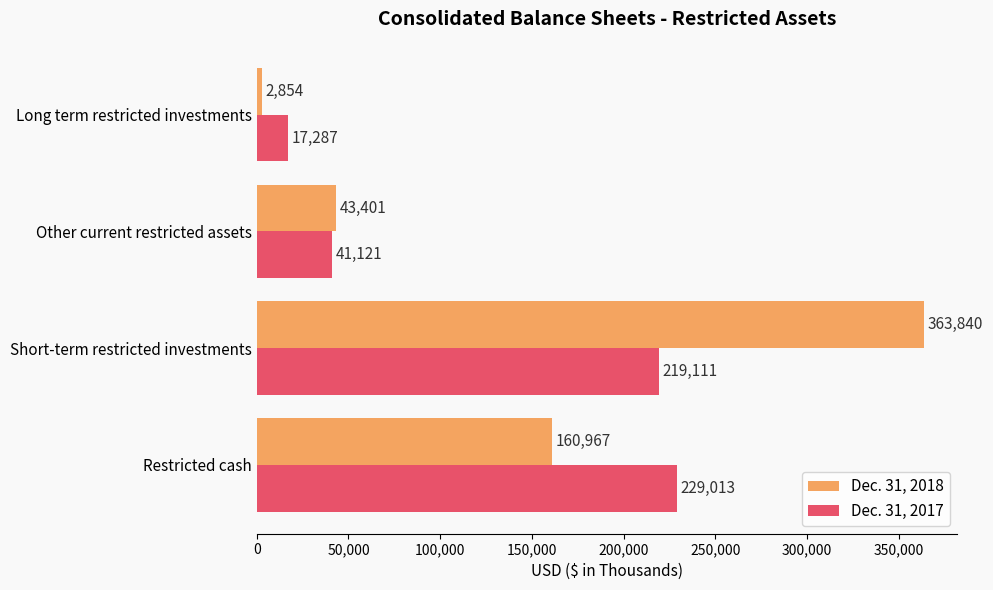

Rank the series by their average value, from highest to lowest.

Dec. 31, 2018, Dec. 31, 2017